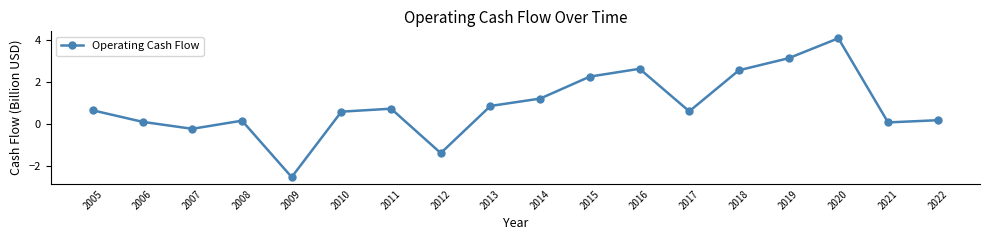

True or false: the data shows -0.2 at 2007.

True